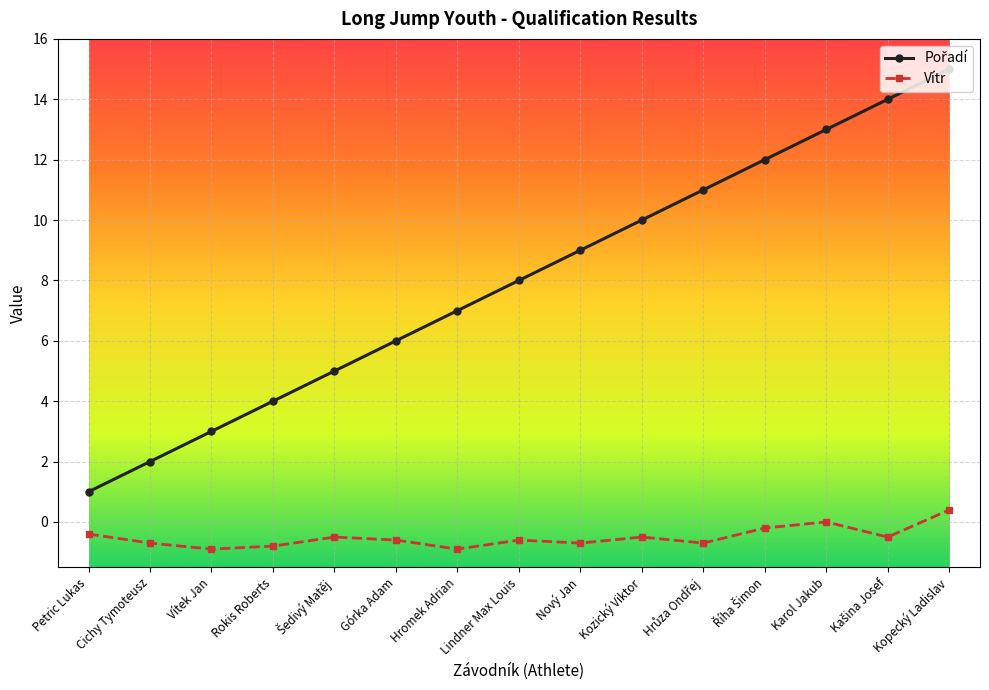

What is the sum of all Vítr values?

-7.6